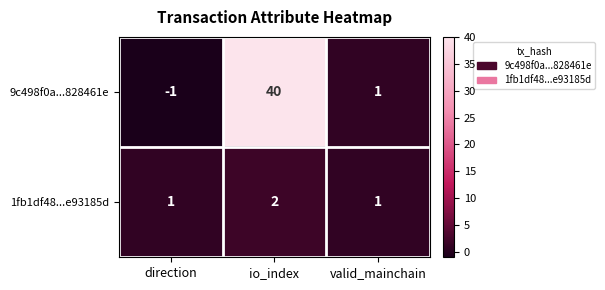

How many 1fb1df48...e93185d values are between 1 and 2?

3